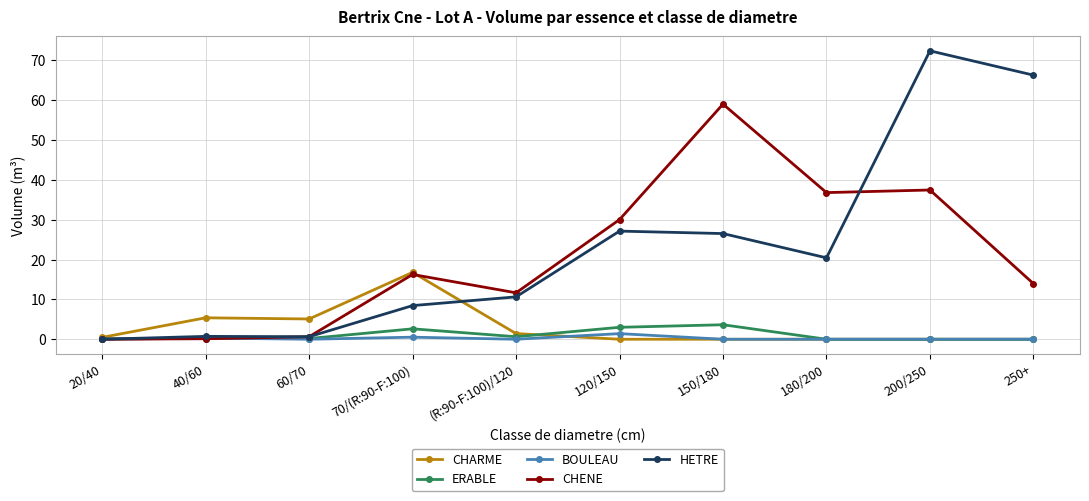

How many lines are shown in the chart?

5